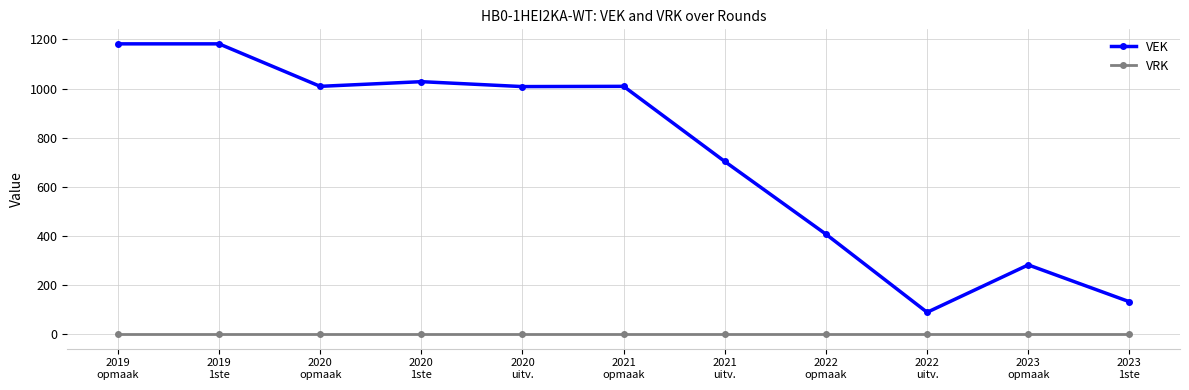

How many lines are shown in the chart?

2